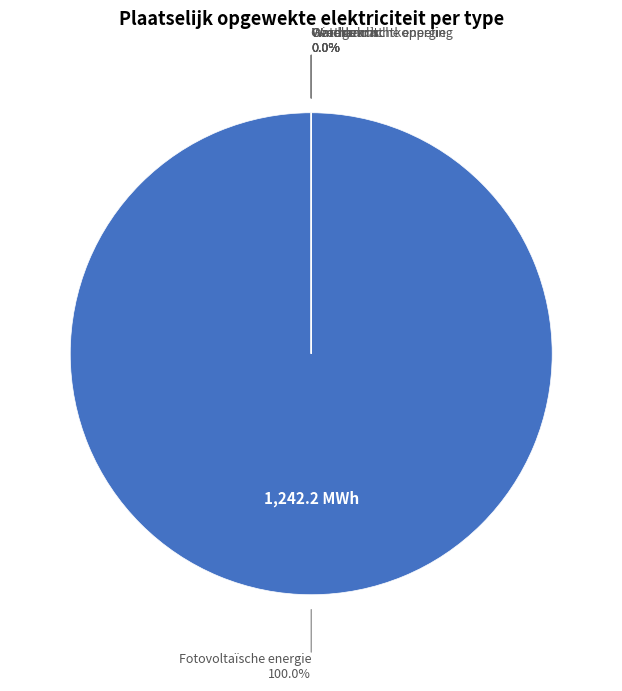

What is the largest slice in the pie chart?

Fotovoltaïsche energie